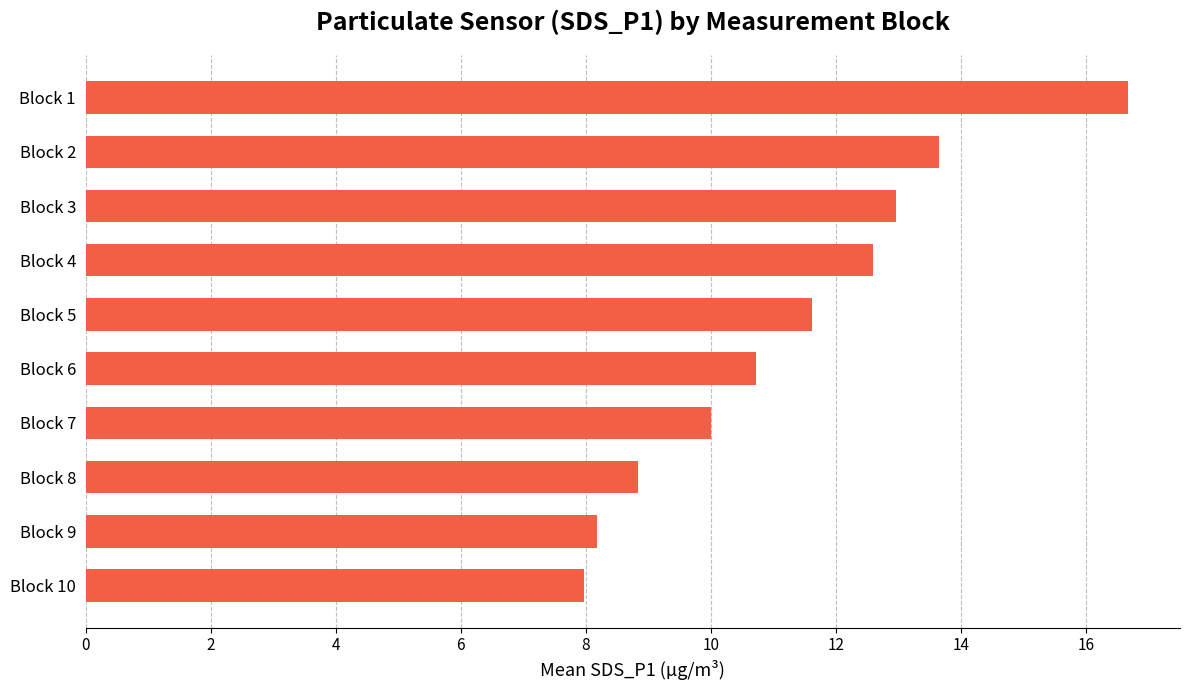

Reading bottom to top, what are all the values shown in this chart?

8.0	8.2	8.8	10.0	10.7	11.6	12.6	13.0	13.7	16.7